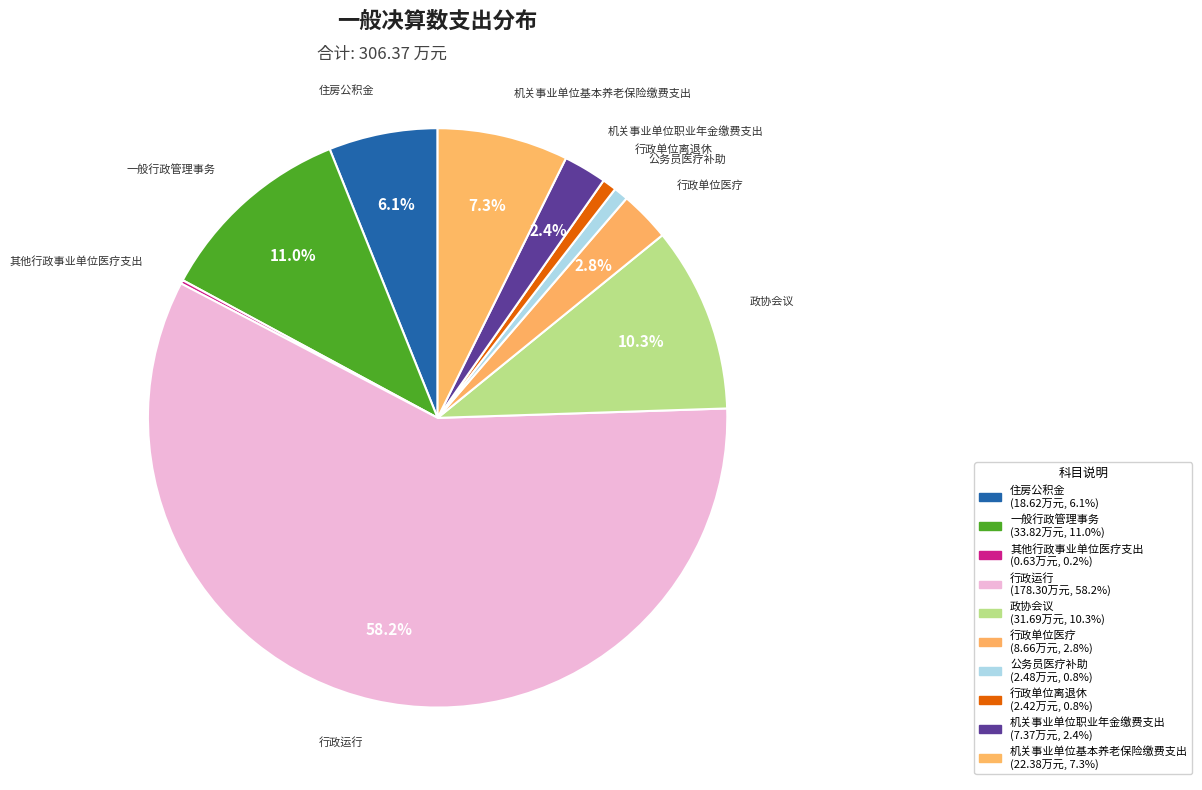

How many segments does this pie chart have?

10